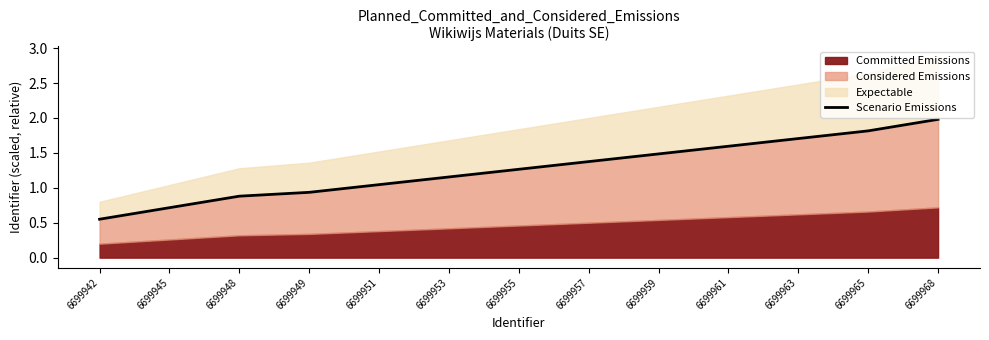

Where does the data first go above 1?

6699951